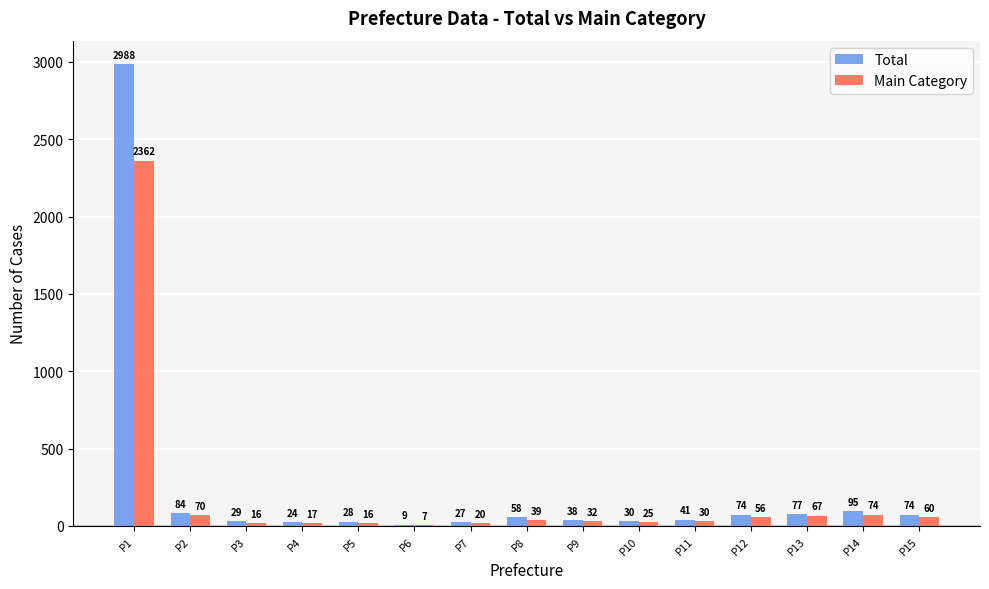

What is the sum of all Total values?

3676